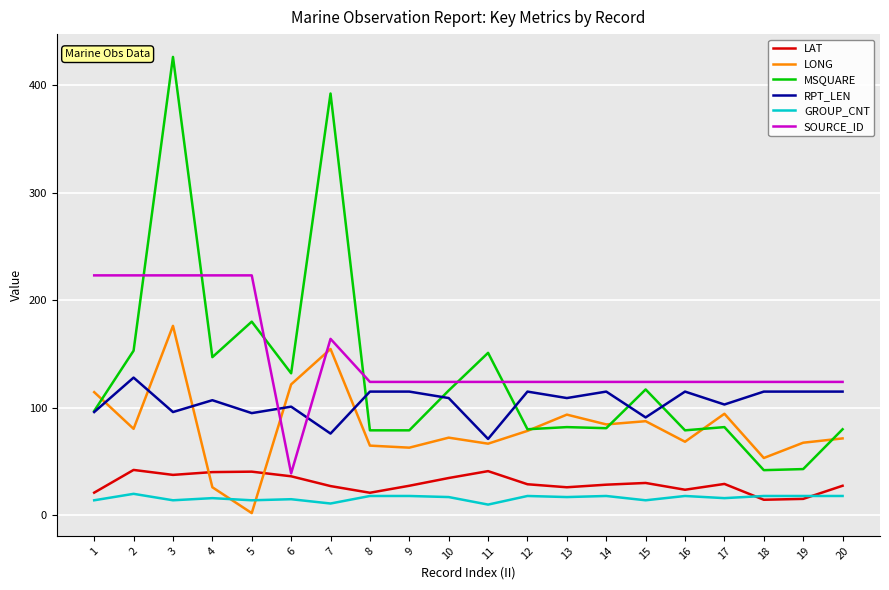

The value of SOURCE_ID at 13 is 69.5. True or false?

False